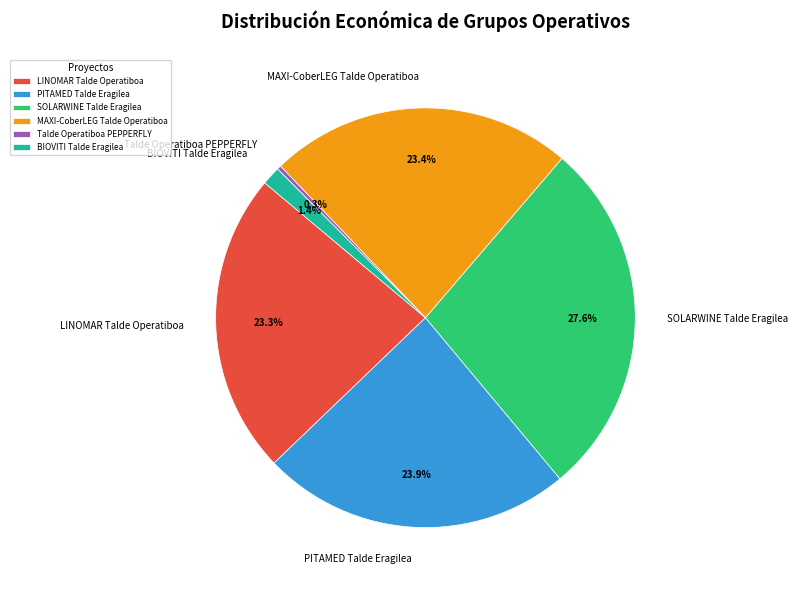

To the nearest percent, what is the difference between the largest and smallest slice percentages?

27%